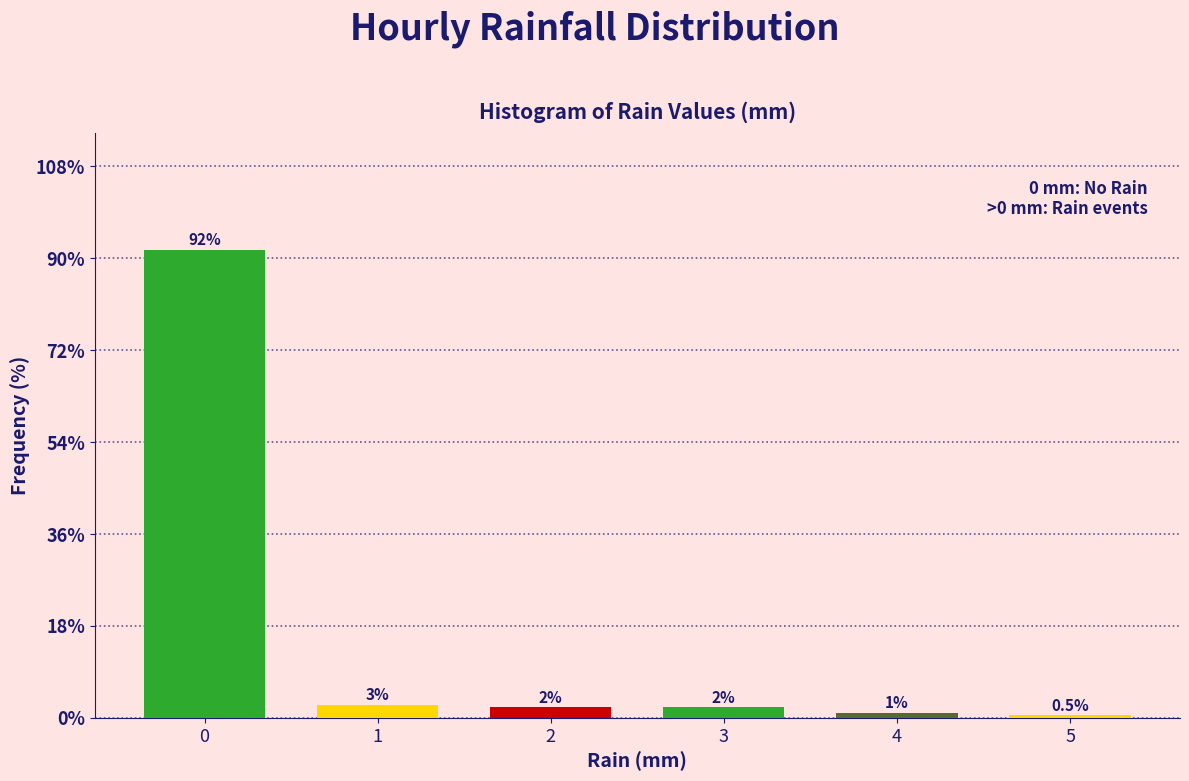

What is the greatest value displayed?

91.7